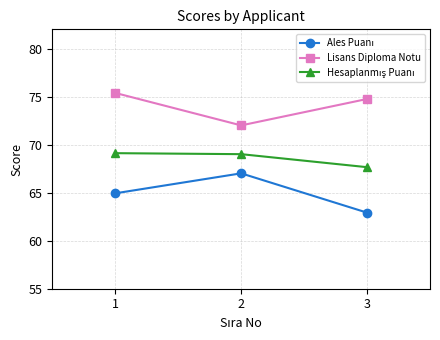

How many series are shown in this chart?

3